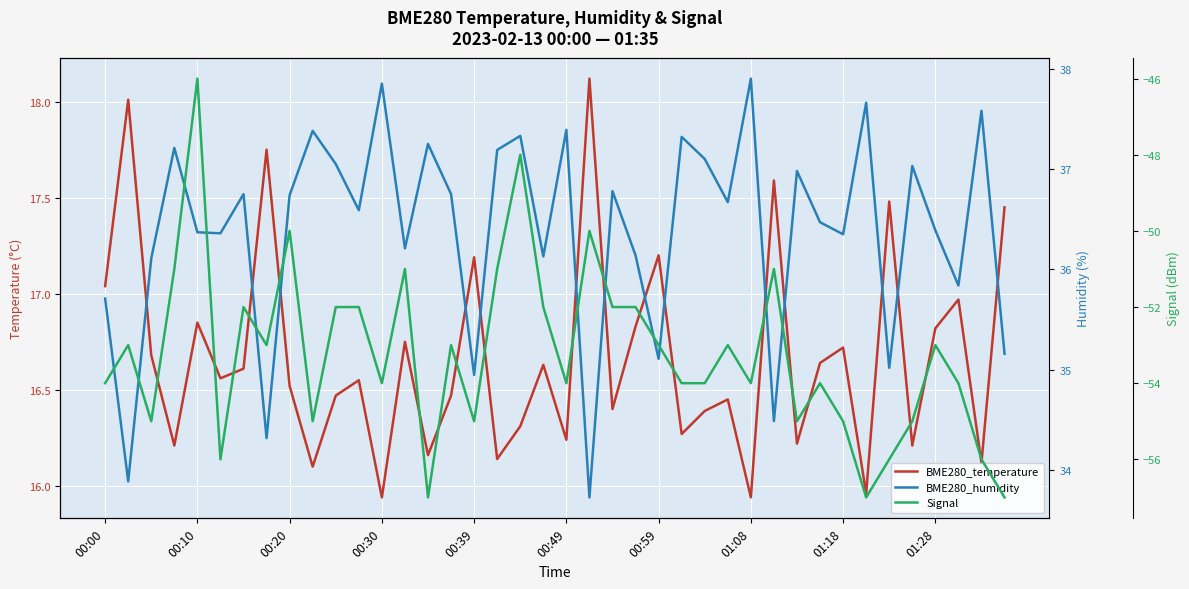

What is the smallest value displayed?

-57.0